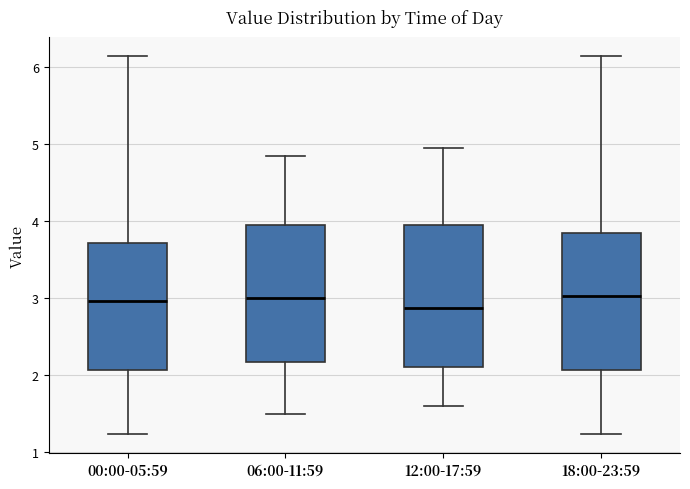

Where does the lower whisker of the box for 06:00-11:59 end on the y-axis? The values are not printed on the chart, so give them approximately, as read against the axis.

1.5